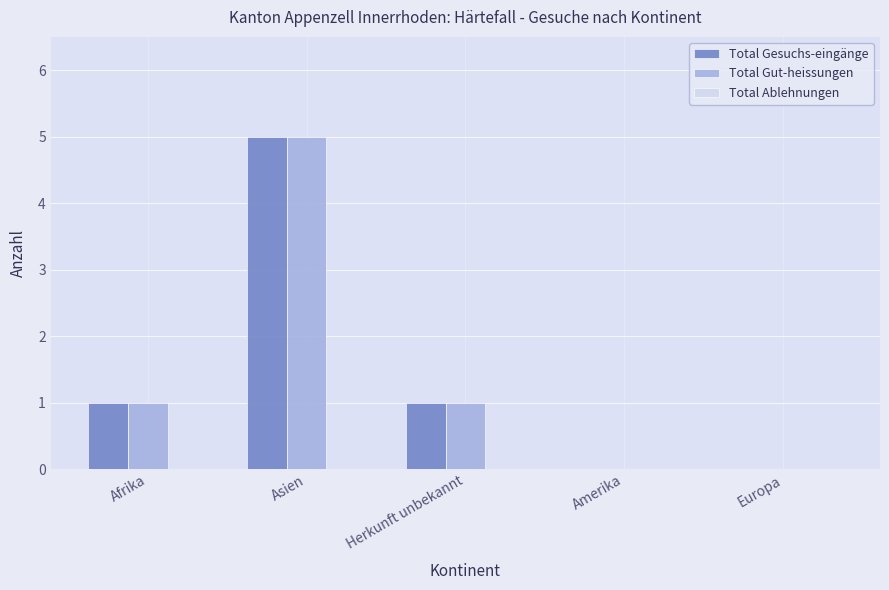

At which category is the sum across all series the highest?

Asien